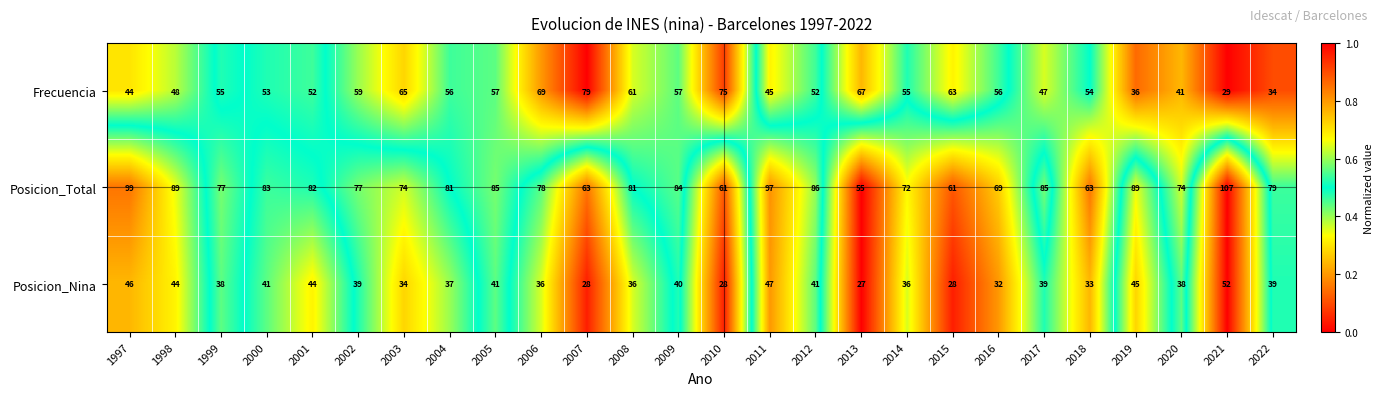

What is the difference between the Posicion_Nina values at 2001 and 2013?

17